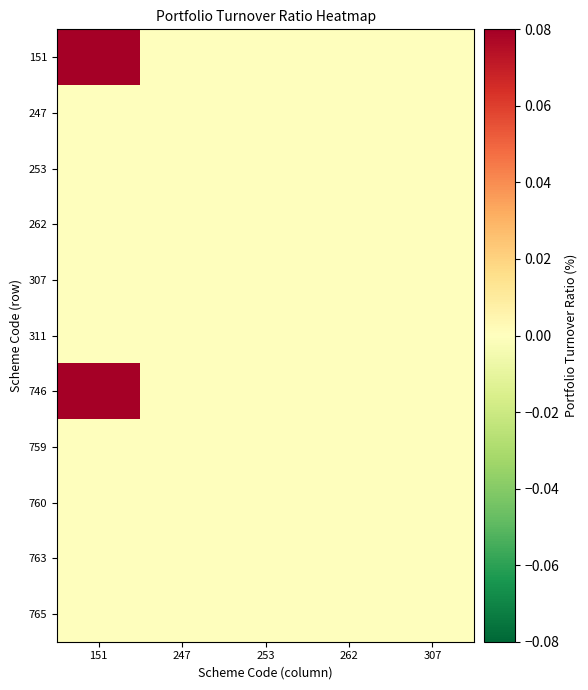

Which has a higher value, 262 or 253?

262